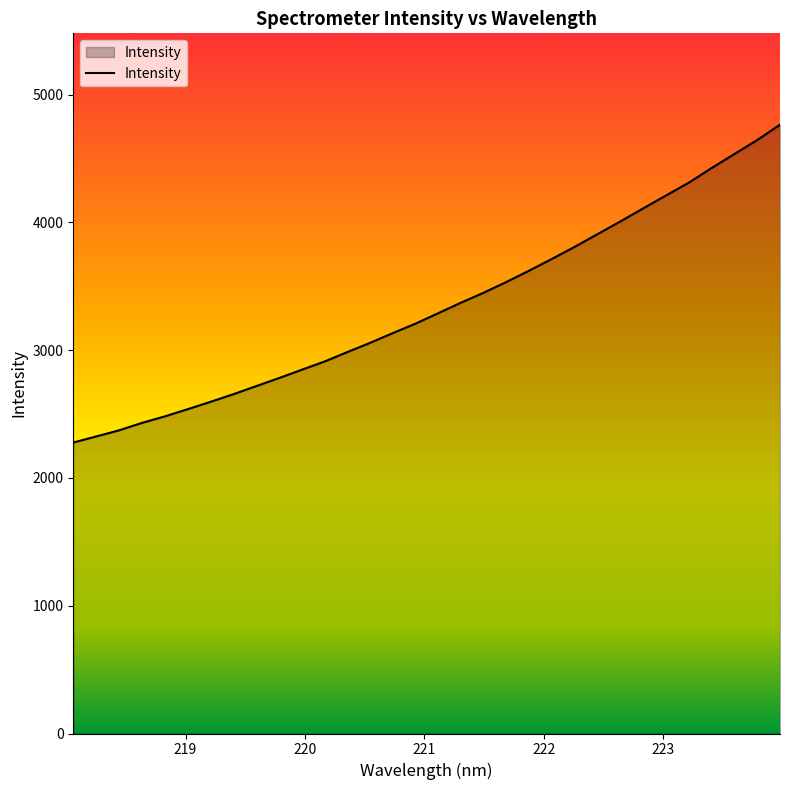

How many lines are shown in the chart?

1